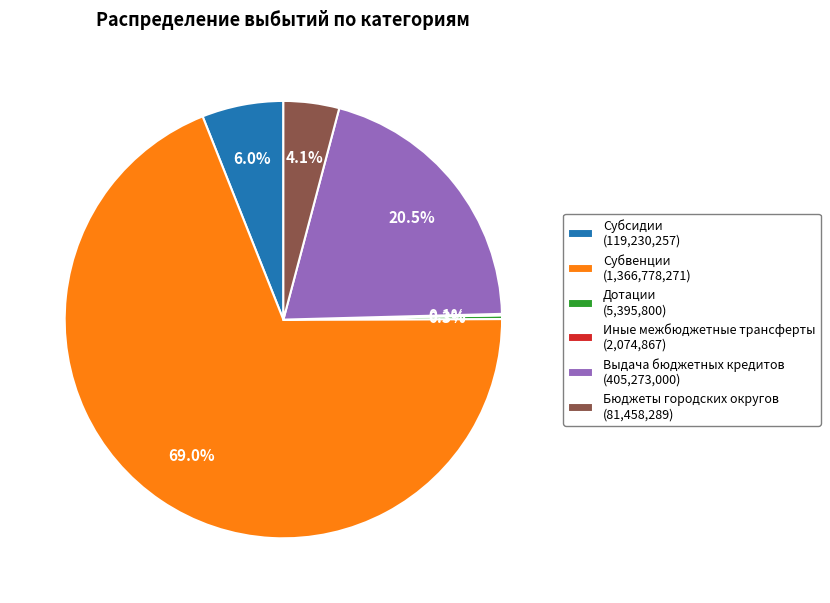

Is there a majority slice in this chart?

Yes